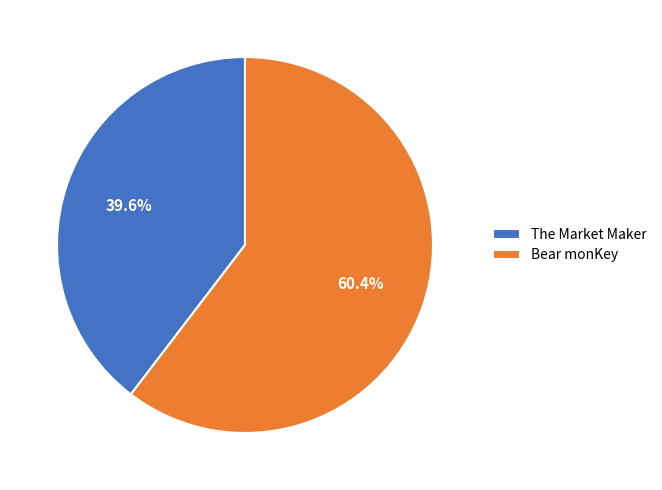

Is there any slice that represents more than half of the pie?

Yes